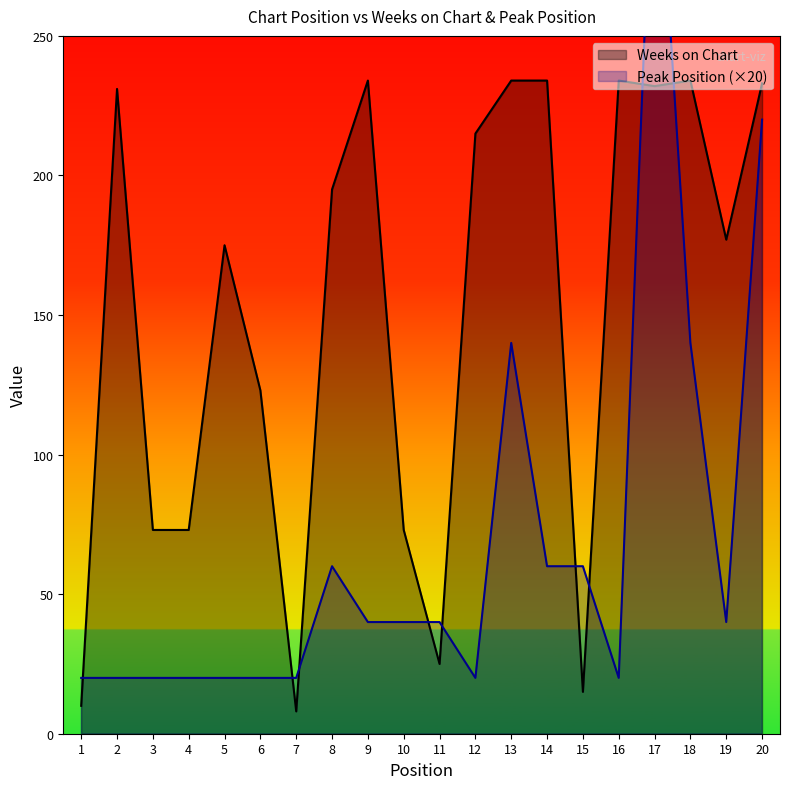

How many values in the Weeks on Chart series exceed 195?

9